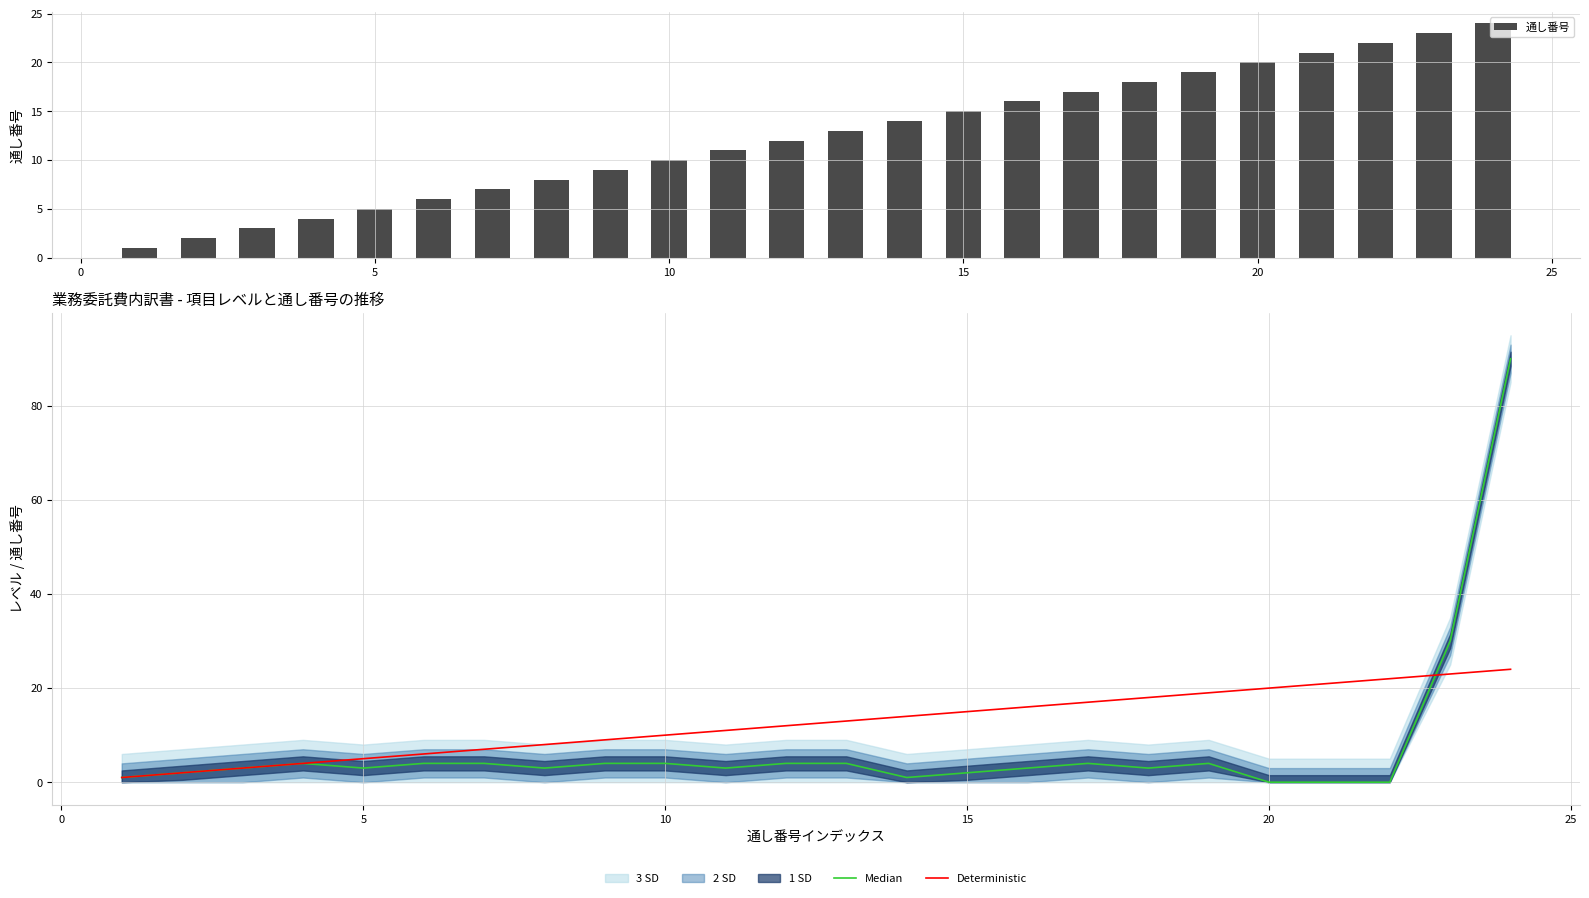

Which series has the largest total across all categories?

通し番号